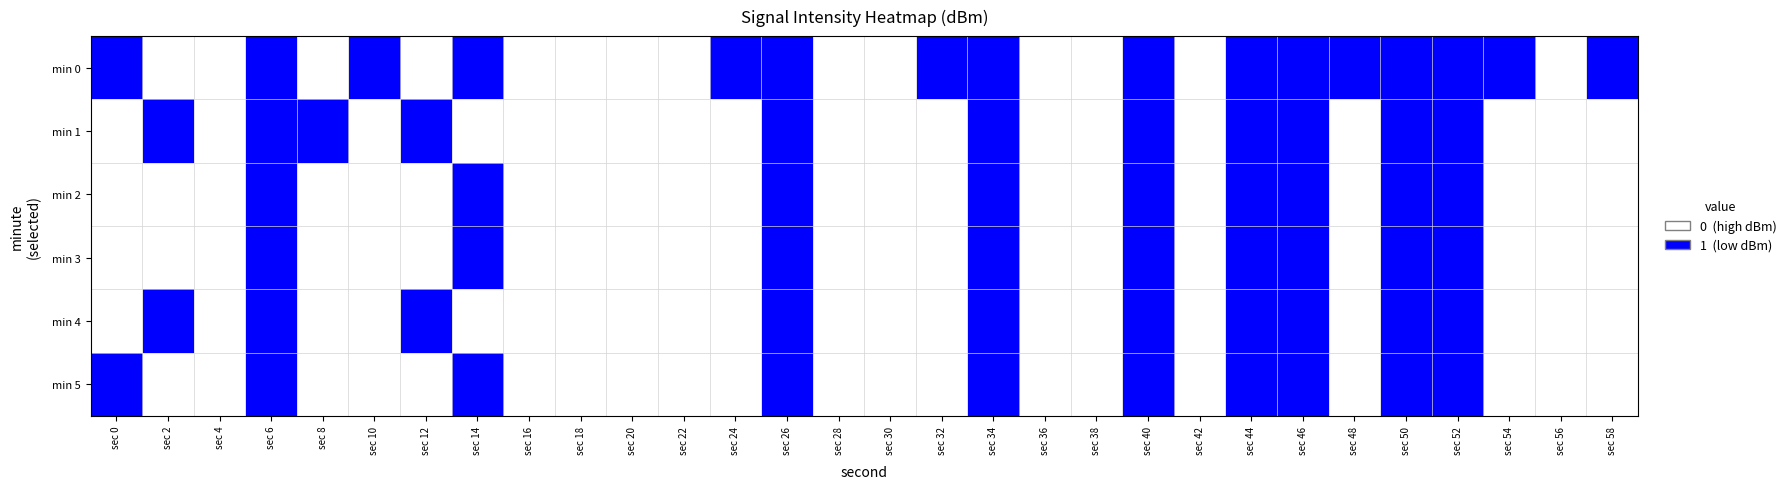

Reading left to right, list all the values displayed in this chart.

min 0: sec 0=1	sec 2=0	sec 4=0	sec 6=1	sec 8=0	sec 10=1	sec 12=0	sec 14=1	sec 16=0	sec 18=0	sec 20=0	sec 22=0	sec 24=1	sec 26=1	sec 28=0	sec 30=0	sec 32=1	sec 34=1	sec 36=0	sec 38=0	sec 40=1	sec 42=0	sec 44=1	sec 46=1	sec 48=1	sec 50=1	sec 52=1	sec 54=1	sec 56=0	sec 58=1
min 1: sec 0=0	sec 2=1	sec 4=0	sec 6=1	sec 8=1	sec 10=0	sec 12=1	sec 14=0	sec 16=0	sec 18=0	sec 20=0	sec 22=0	sec 24=0	sec 26=1	sec 28=0	sec 30=0	sec 32=0	sec 34=1	sec 36=0	sec 38=0	sec 40=1	sec 42=0	sec 44=1	sec 46=1	sec 48=0	sec 50=1	sec 52=1	sec 54=0	sec 56=0	sec 58=0
min 2: sec 0=0	sec 2=0	sec 4=0	sec 6=1	sec 8=0	sec 10=0	sec 12=0	sec 14=1	sec 16=0	sec 18=0	sec 20=0	sec 22=0	sec 24=0	sec 26=1	sec 28=0	sec 30=0	sec 32=0	sec 34=1	sec 36=0	sec 38=0	sec 40=1	sec 42=0	sec 44=1	sec 46=1	sec 48=0	sec 50=1	sec 52=1	sec 54=0	sec 56=0	sec 58=0
min 3: sec 0=0	sec 2=0	sec 4=0	sec 6=1	sec 8=0	sec 10=0	sec 12=0	sec 14=1	sec 16=0	sec 18=0	sec 20=0	sec 22=0	sec 24=0	sec 26=1	sec 28=0	sec 30=0	sec 32=0	sec 34=1	sec 36=0	sec 38=0	sec 40=1	sec 42=0	sec 44=1	sec 46=1	sec 48=0	sec 50=1	sec 52=1	sec 54=0	sec 56=0	sec 58=0
min 4: sec 0=0	sec 2=1	sec 4=0	sec 6=1	sec 8=0	sec 10=0	sec 12=1	sec 14=0	sec 16=0	sec 18=0	sec 20=0	sec 22=0	sec 24=0	sec 26=1	sec 28=0	sec 30=0	sec 32=0	sec 34=1	sec 36=0	sec 38=0	sec 40=1	sec 42=0	sec 44=1	sec 46=1	sec 48=0	sec 50=1	sec 52=1	sec 54=0	sec 56=0	sec 58=0
min 5: sec 0=1	sec 2=0	sec 4=0	sec 6=1	sec 8=0	sec 10=0	sec 12=0	sec 14=1	sec 16=0	sec 18=0	sec 20=0	sec 22=0	sec 24=0	sec 26=1	sec 28=0	sec 30=0	sec 32=0	sec 34=1	sec 36=0	sec 38=0	sec 40=1	sec 42=0	sec 44=1	sec 46=1	sec 48=0	sec 50=1	sec 52=1	sec 54=0	sec 56=0	sec 58=0